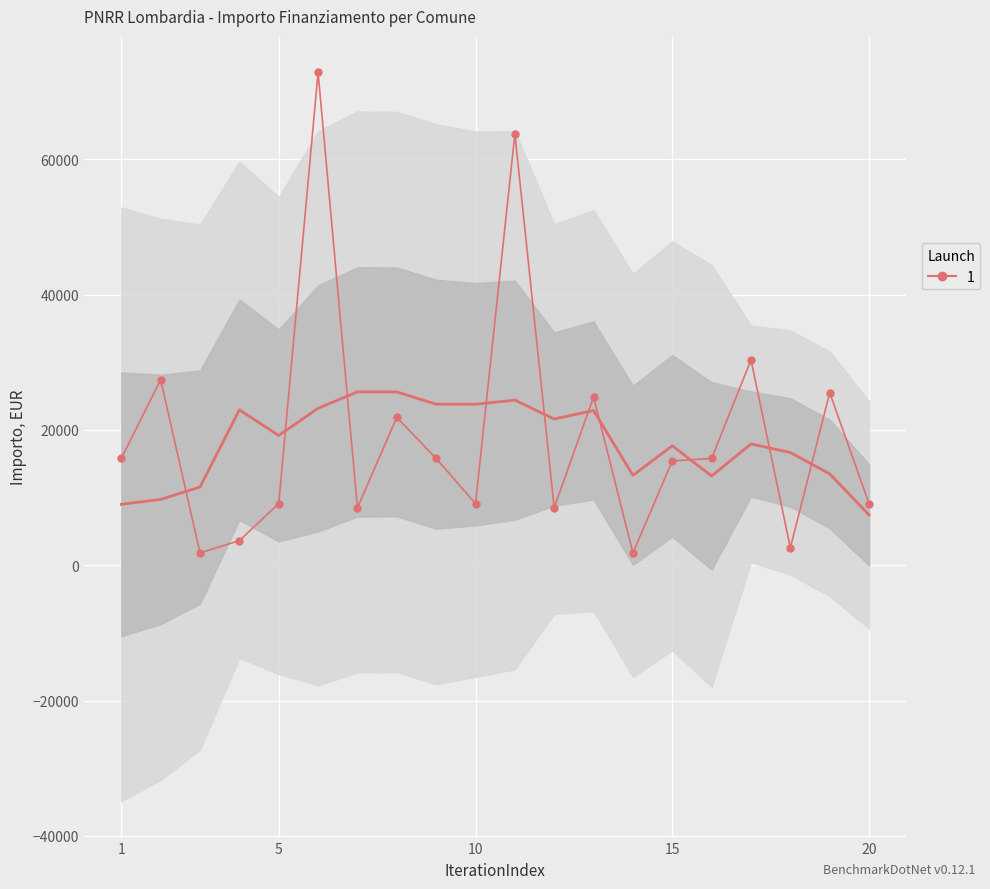

What is the sum of all values?

383520